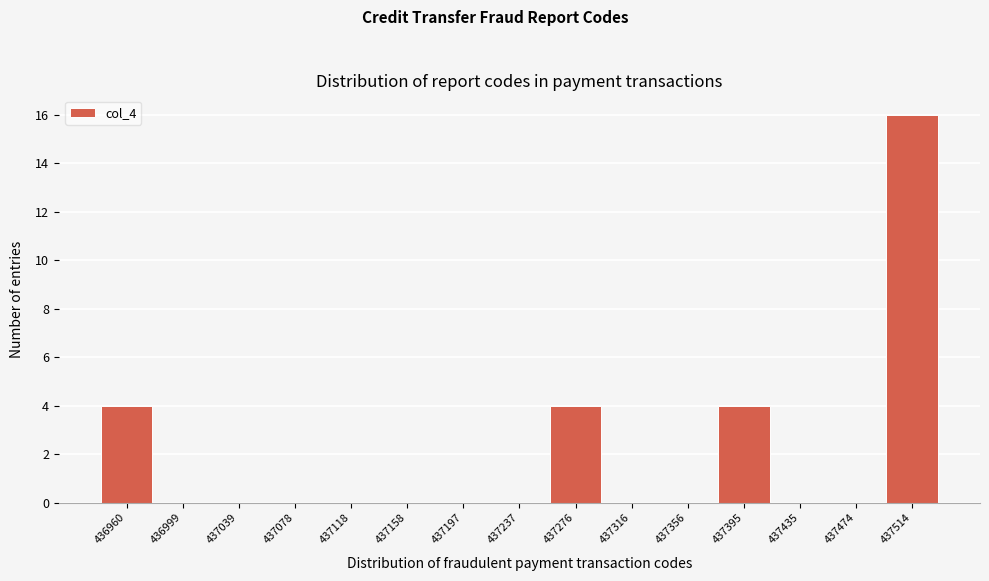

Reading left to right, transcribe all the data shown in this chart.

436960=4	436999=0	437039=0	437078=0	437118=0	437158=0	437197=0	437237=0	437276=4	437316=0	437356=0	437395=4	437435=0	437474=0	437514=16